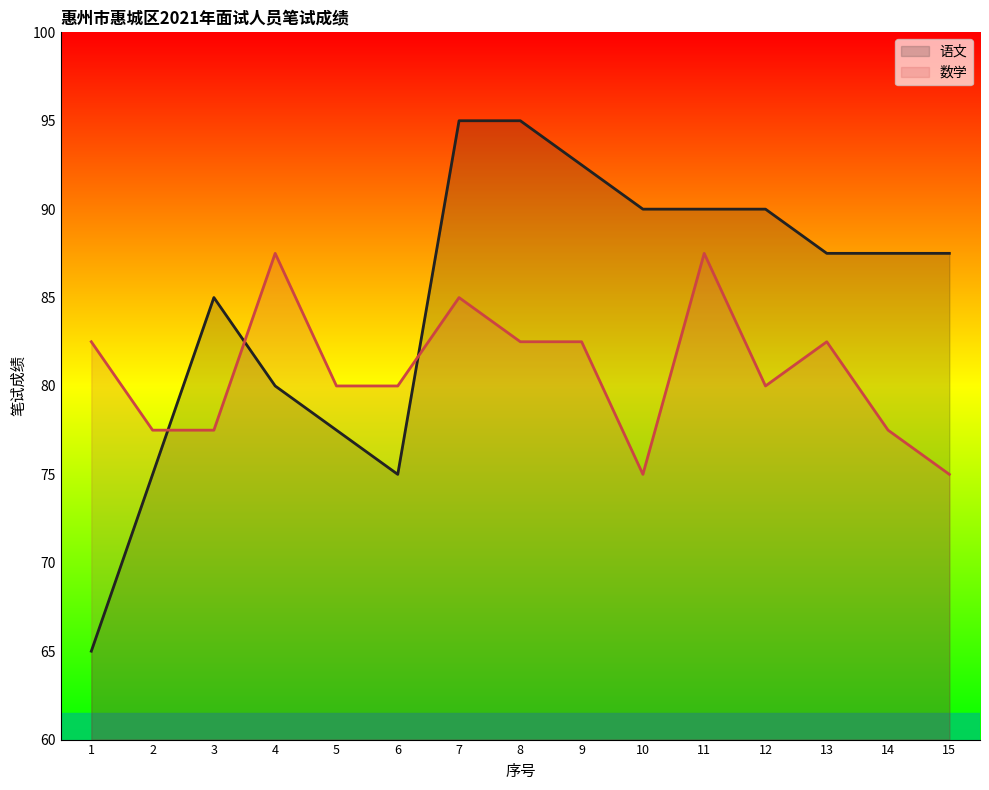

Which series has the largest total across all categories?

语文